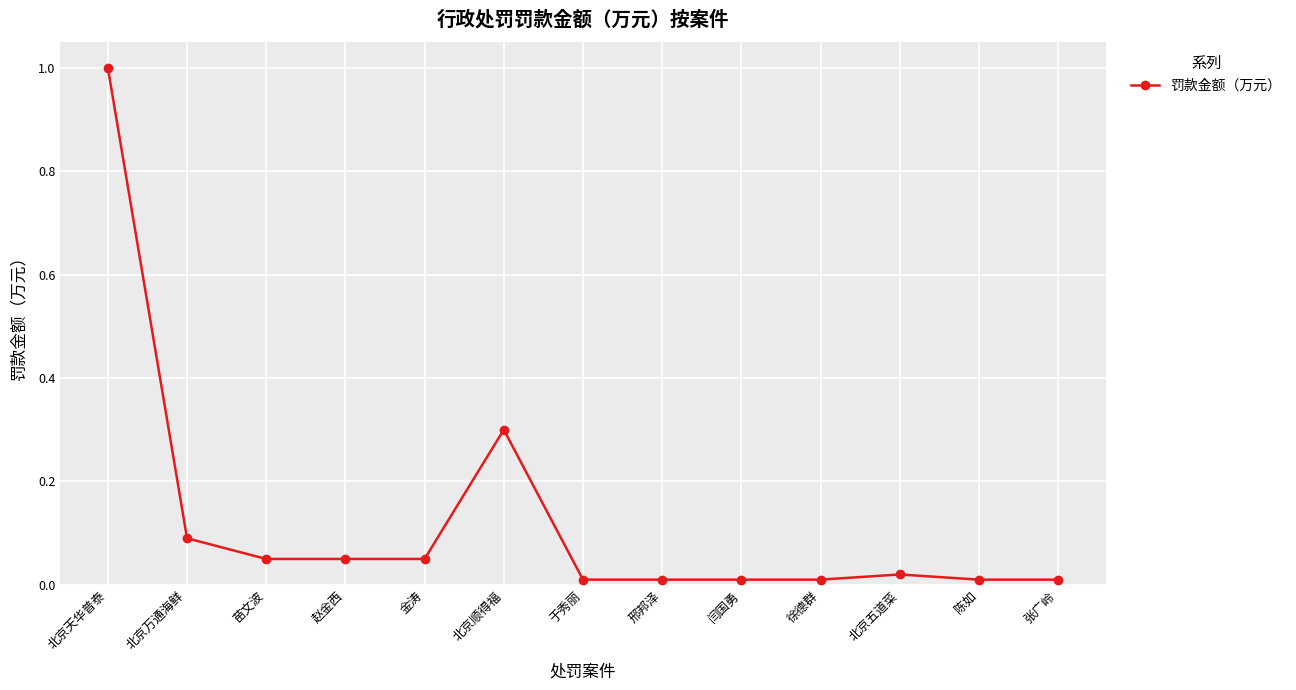

What position from the left is 赵金西?

4